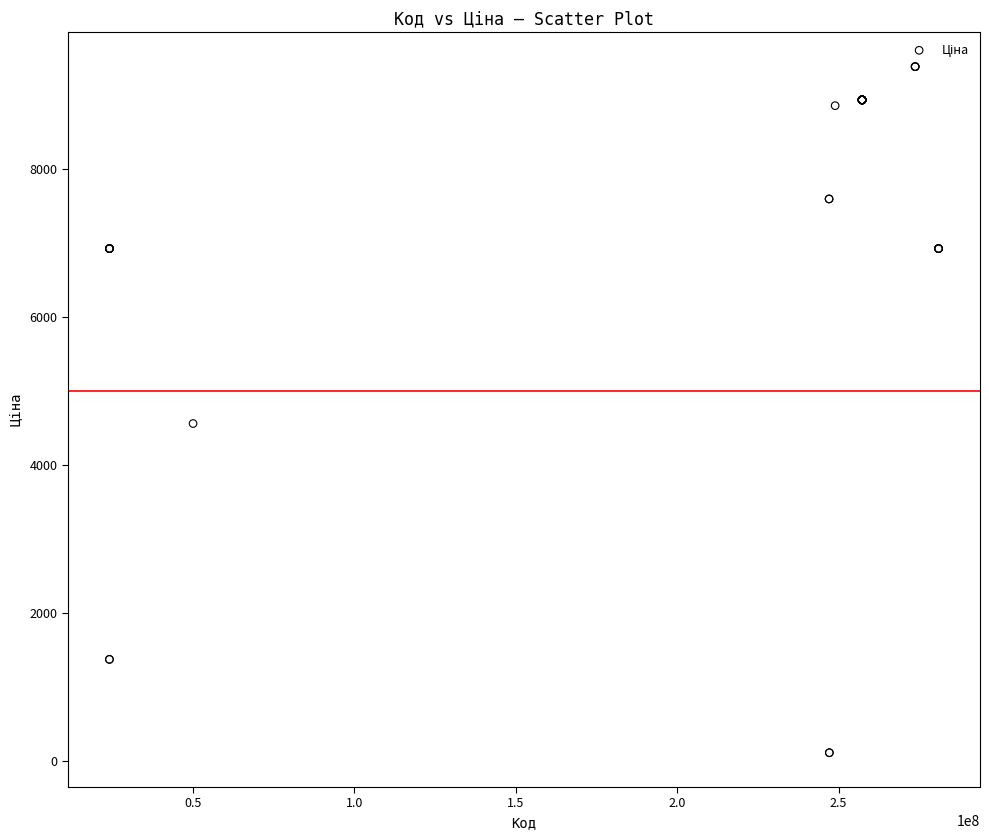

What Y value in the scatter plot is closest to 4749?

4561.9